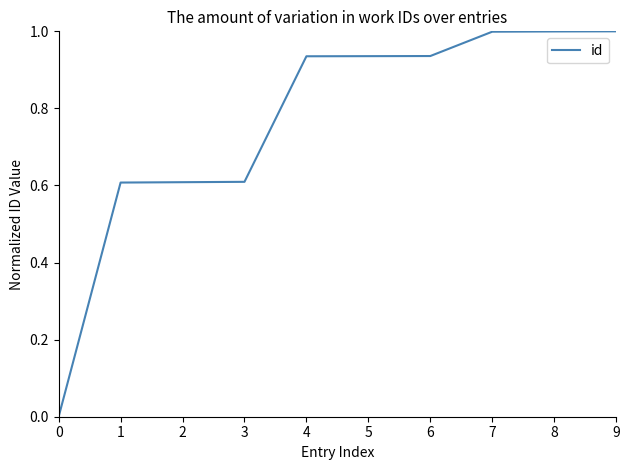

Count the number of values greater than 0.

9